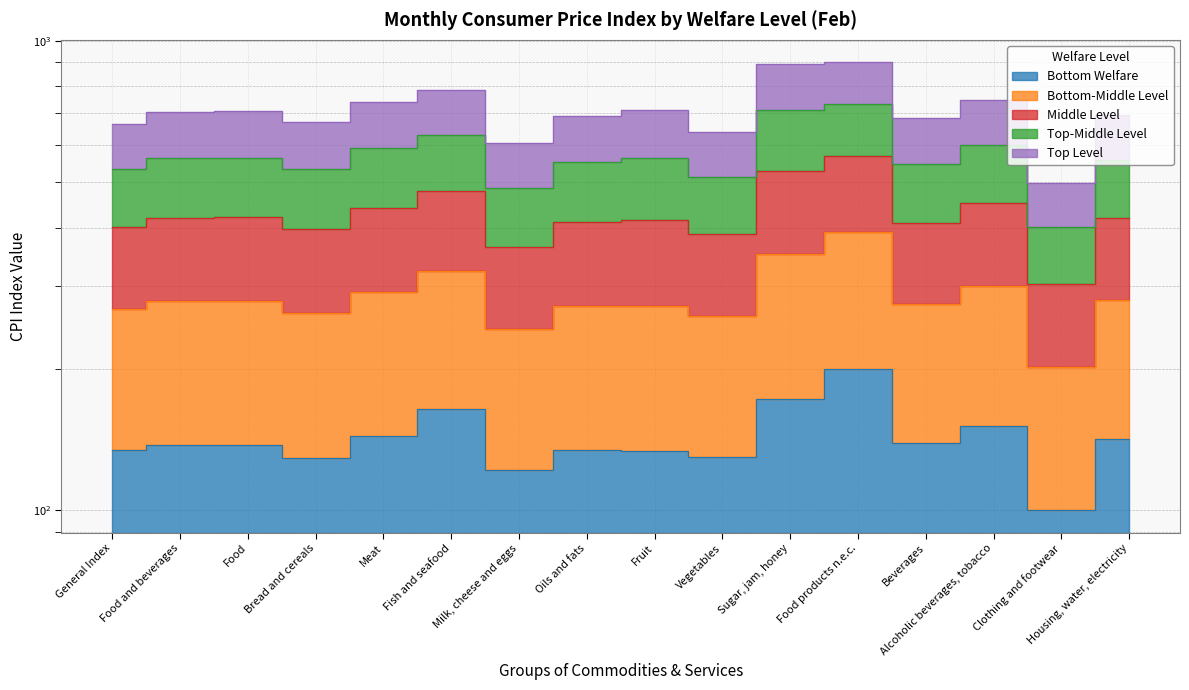

Is it true that Bottom Welfare equals 195.5 at Housing, water, electricity?

False